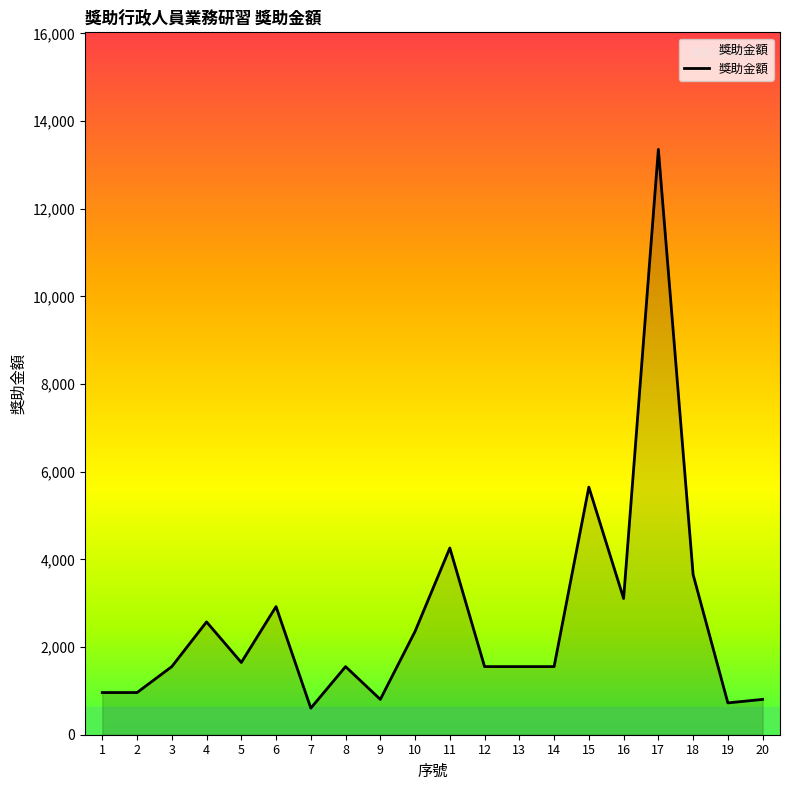

The value at 18 is 2141. True or false?

False